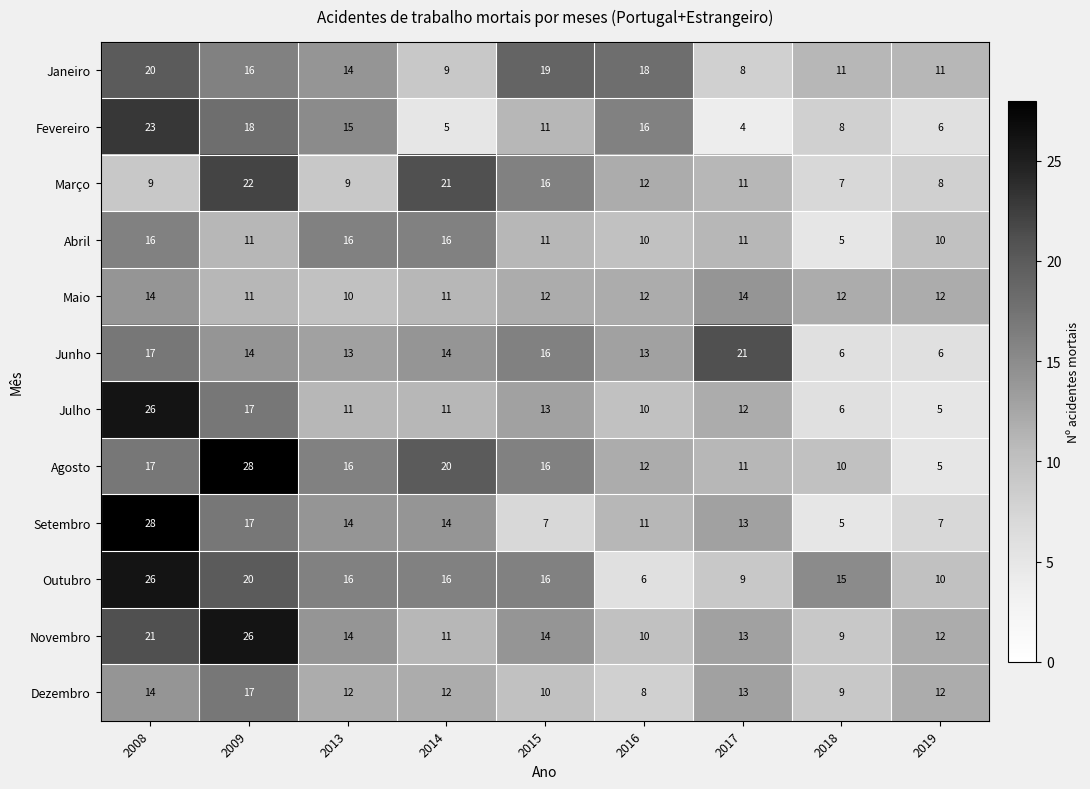

What is the minimum value shown in the chart?

4